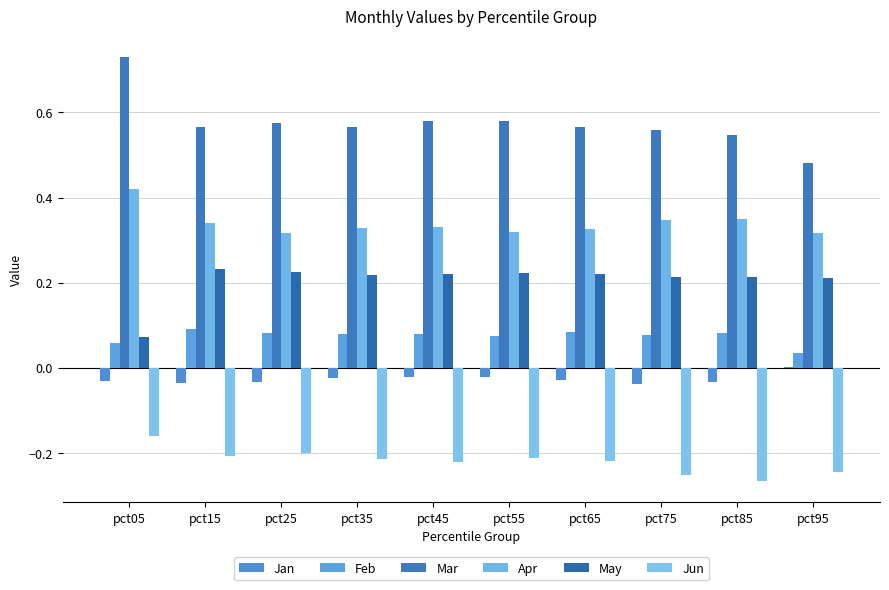

Are the bars horizontal?

No